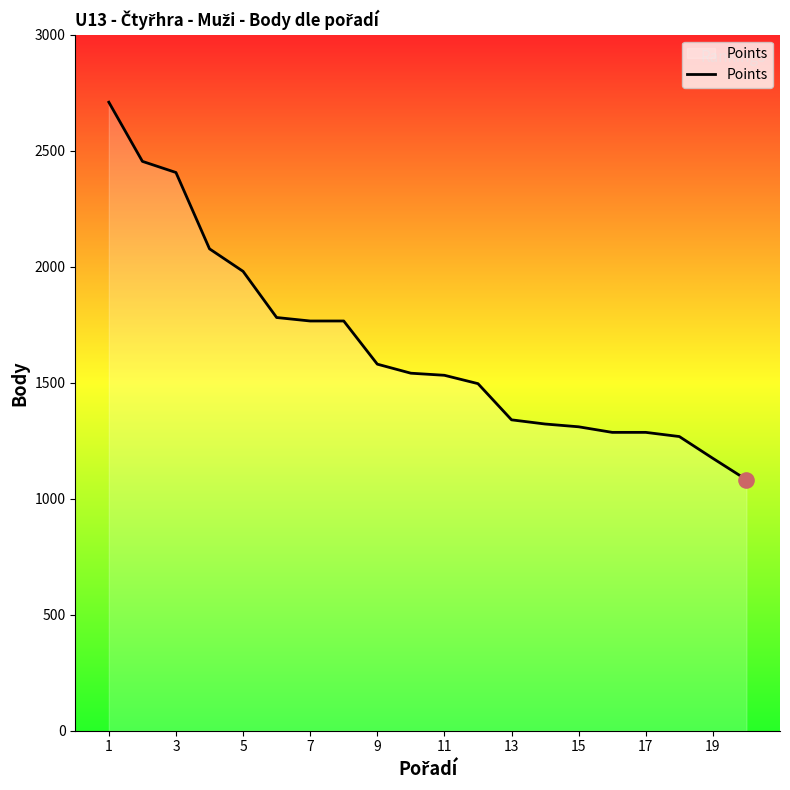

What is the smallest value displayed?

1082